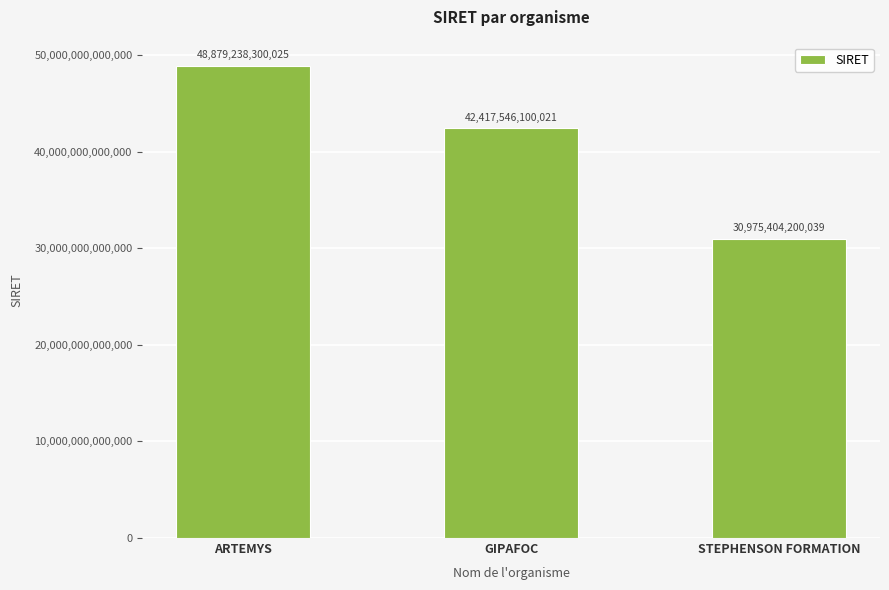

Is it true that the value at ARTEMYS is 48879238300025?

True